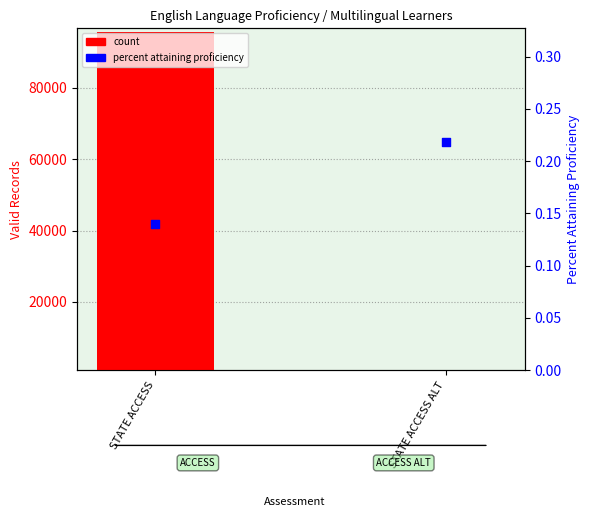

What is the total value across all series at STATE ACCESS?

95772.1